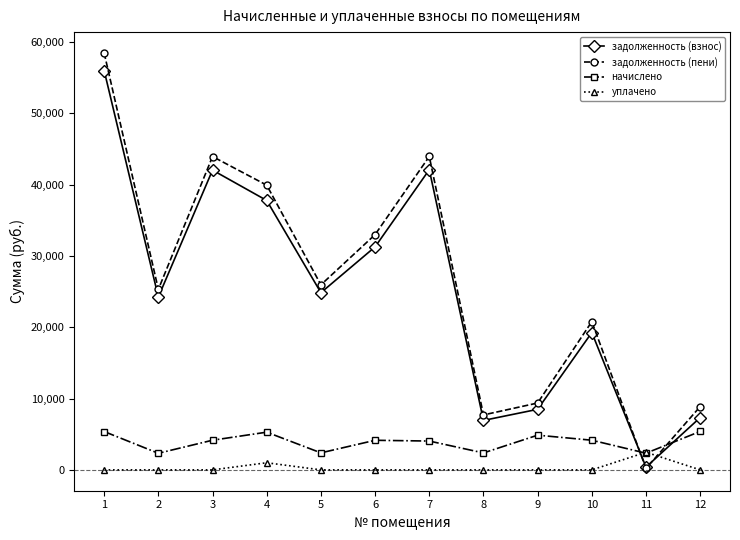

How many intersections are there between уплачено and задолженность (пени)?

2